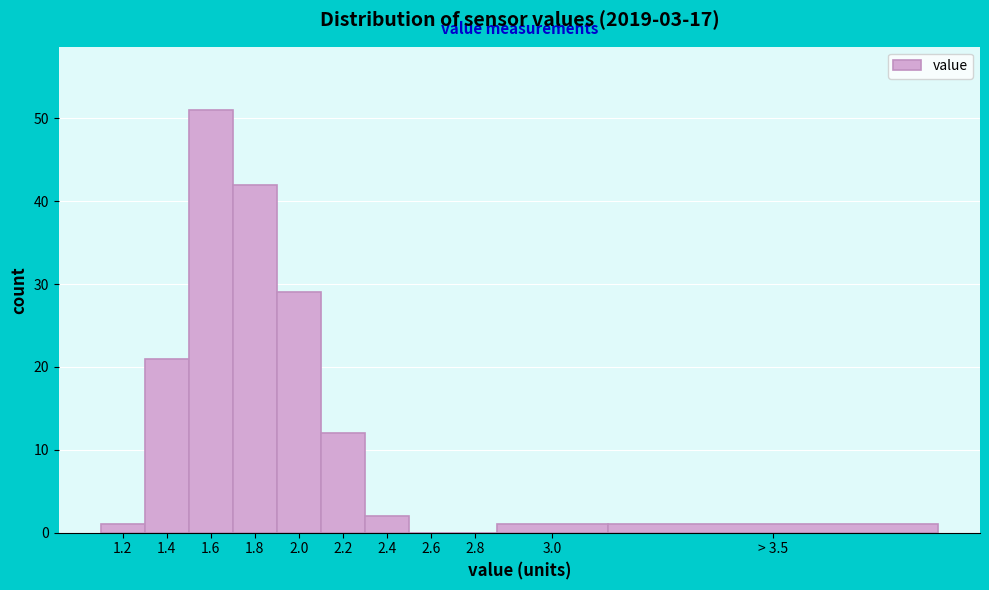

Reading left to right, extract all data points from this chart.

1.2=1	1.4=21	1.6=51	1.8=42	2.0=29	2.2=12	2.4=2	2.6=0	2.8=0	3.0=1	> 3.5=1